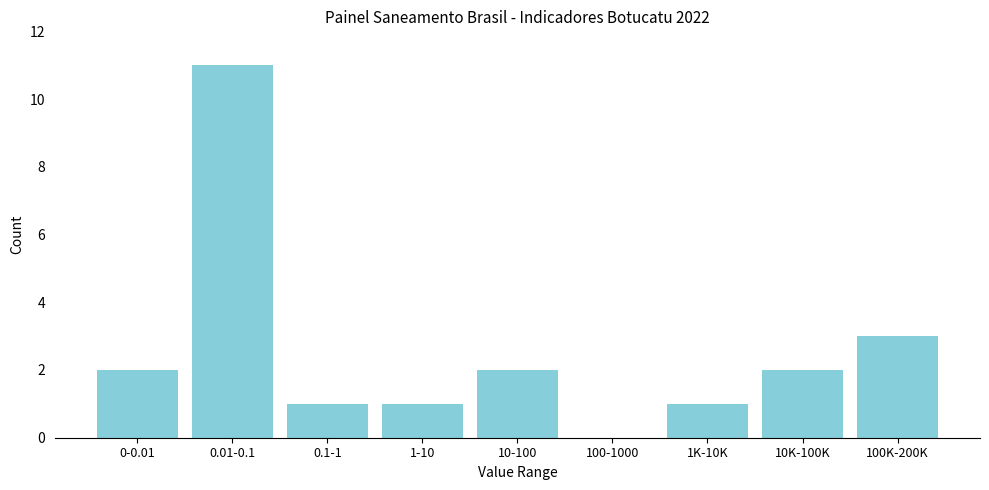

Reading right to left, transcribe all the data shown in this chart.

100K-200K=3	10K-100K=2	1K-10K=1	100-1000=0	10-100=2	1-10=1	0.1-1=1	0.01-0.1=11	0-0.01=2